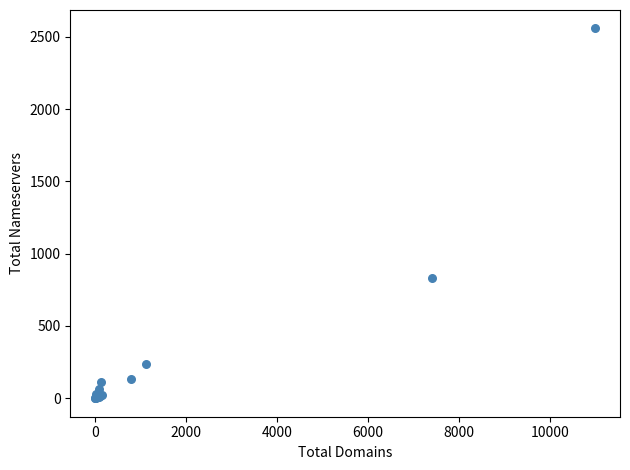

What Y value in the scatter plot is closest to 1279?

833